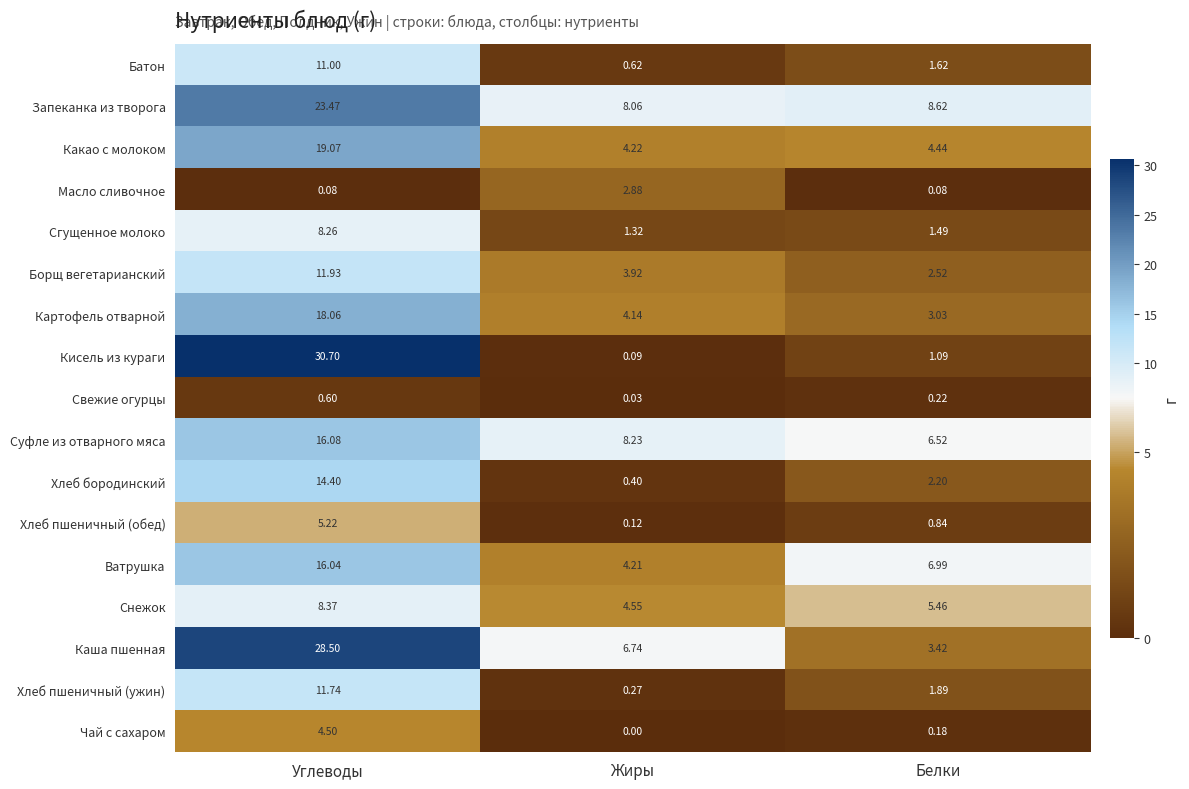

What is the total value across all series at Белки?

50.6